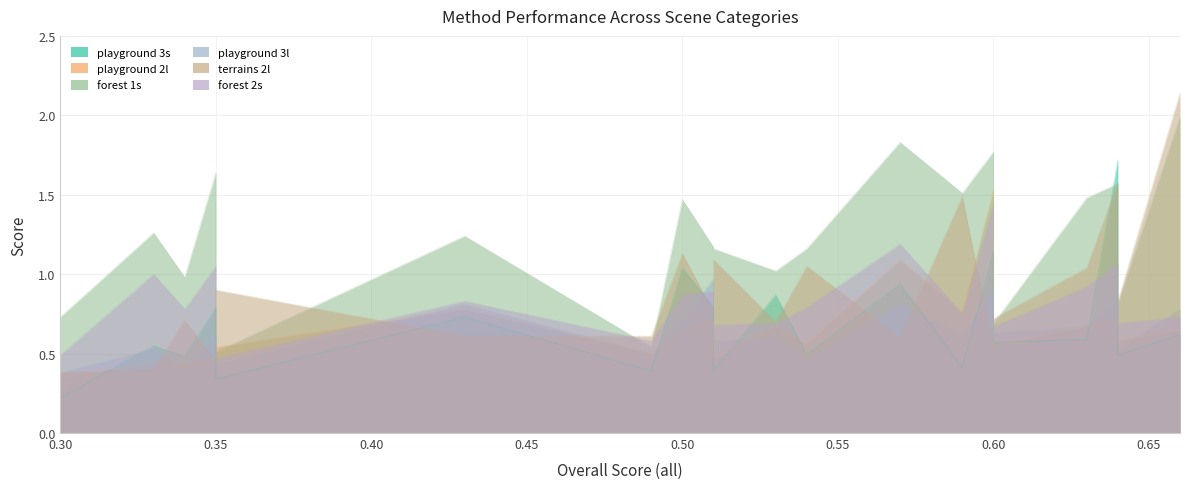

At how many categories does at least one series exceed 2?

1